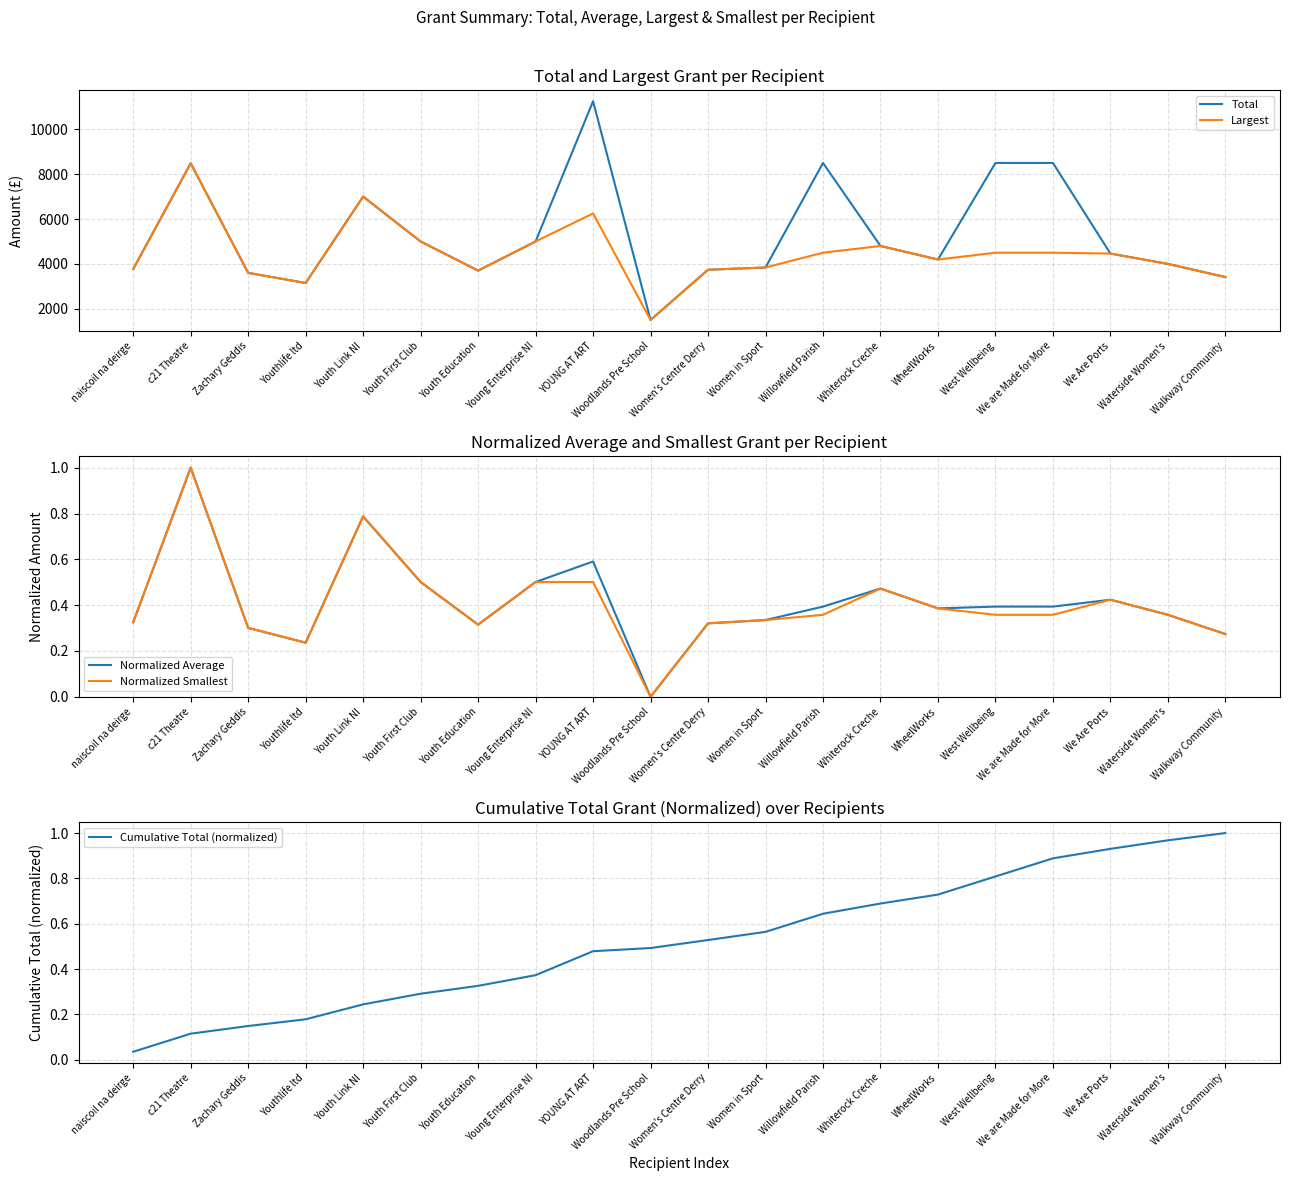

Between YOUNG AT ART and Willowfield Parish, which is larger?

YOUNG AT ART